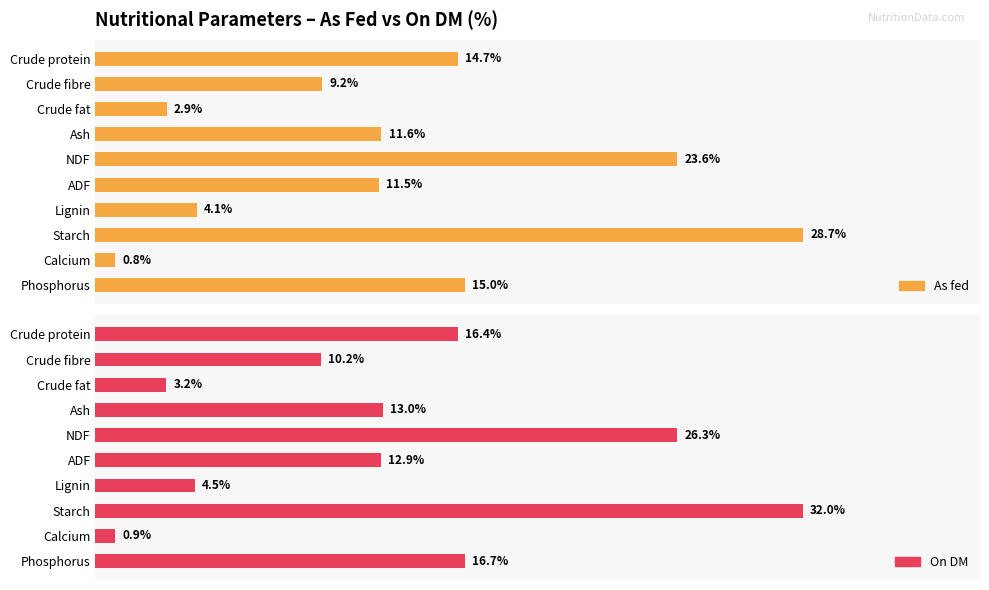

Reading right to left, transcribe all the data shown in this chart.

As fed: 15.0	0.8	28.7	4.1	11.5	23.6	11.6	2.9	9.2	14.7
On DM: 16.7	0.9	32.0	4.5	12.9	26.3	13.0	3.2	10.2	16.4